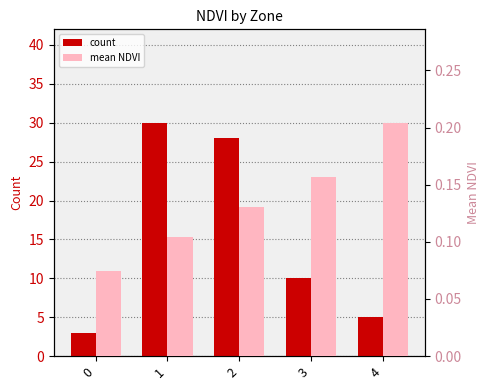

Rank the series at 1 from highest to lowest value.

count, mean_NDVI